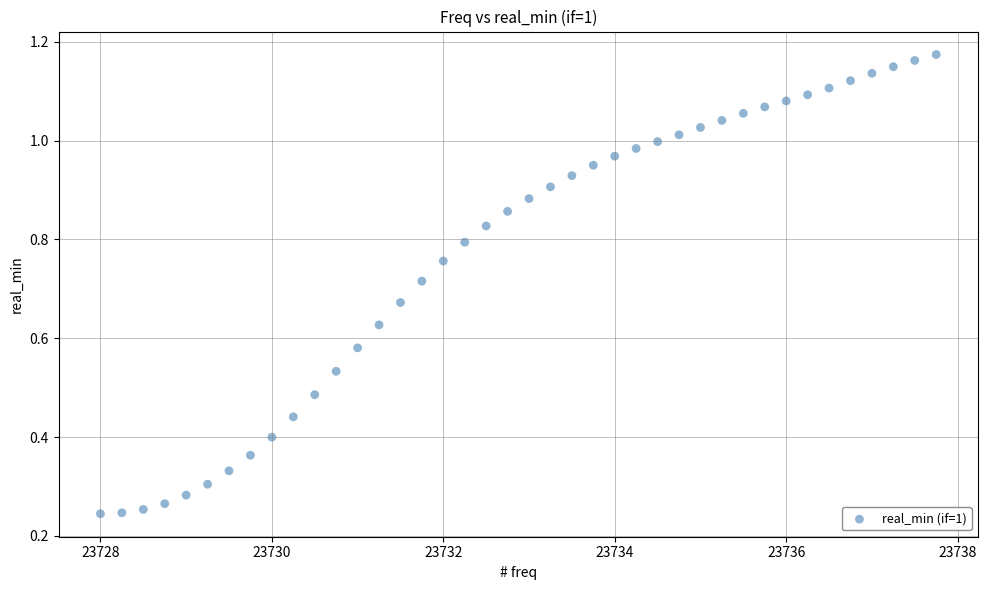

What is the range of X values (max minus min)?

9.8